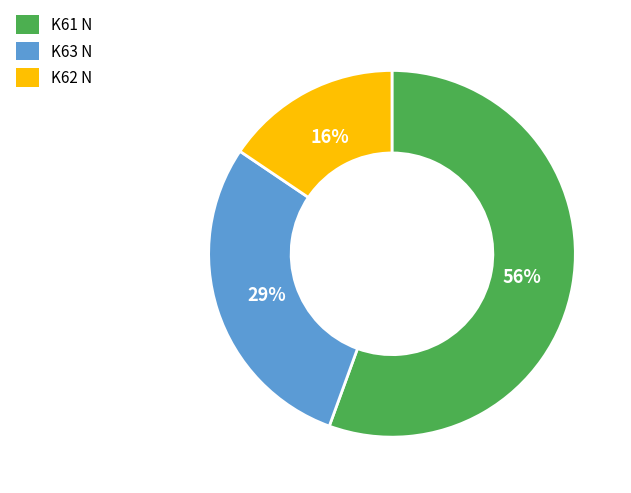

What is the ratio of the value at K63 N to the value at K61 N?

0.5